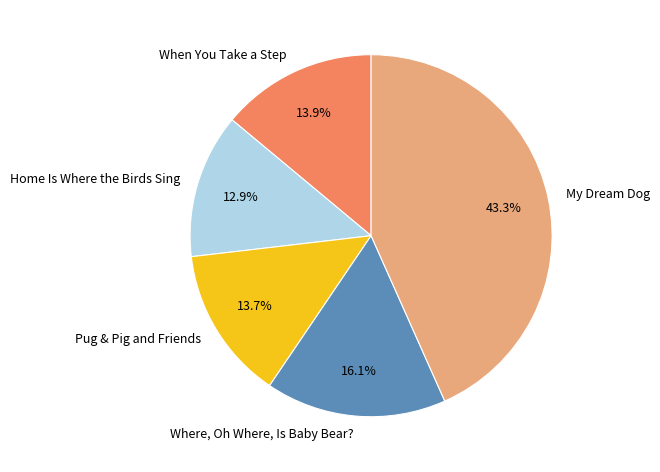

What portion of the pie excludes Pug & Pig and Friends?

86.3%